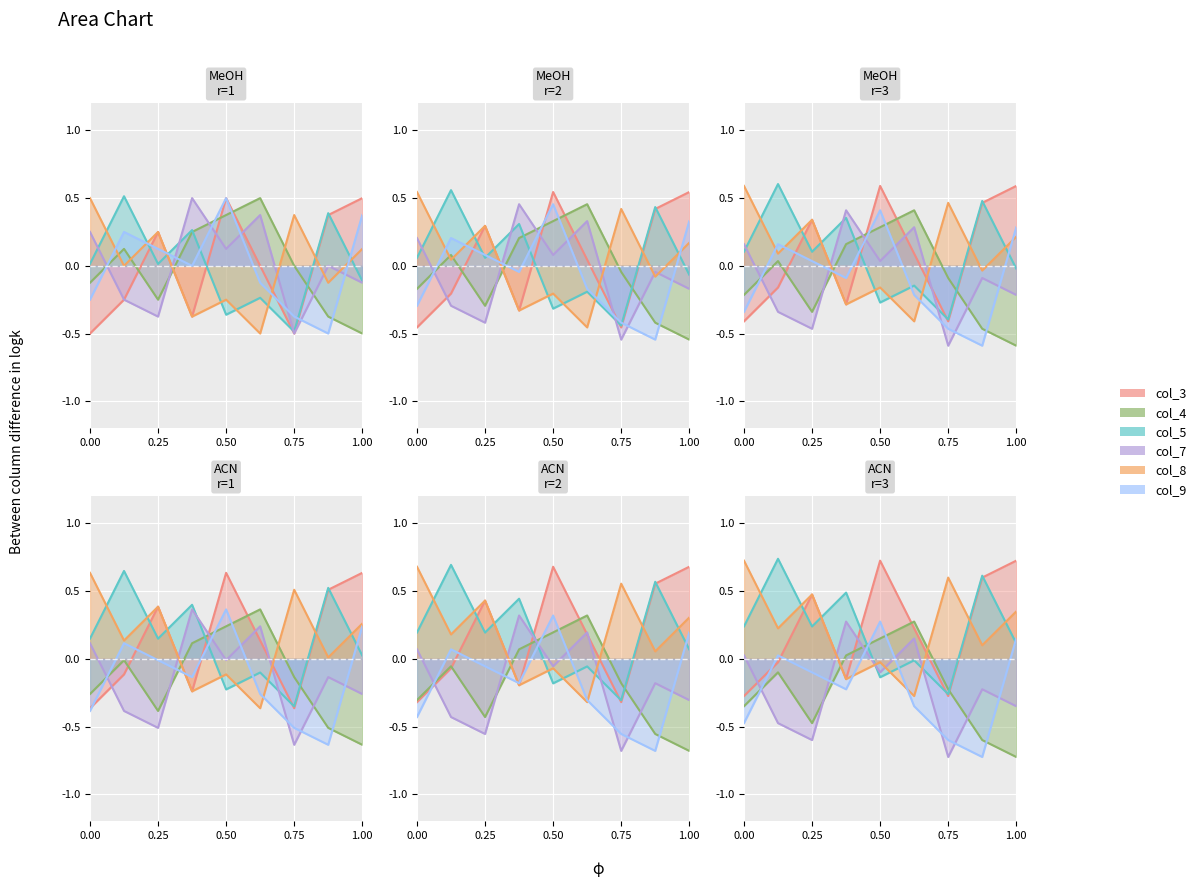

At how many categories does at least one series exceed 0?

9